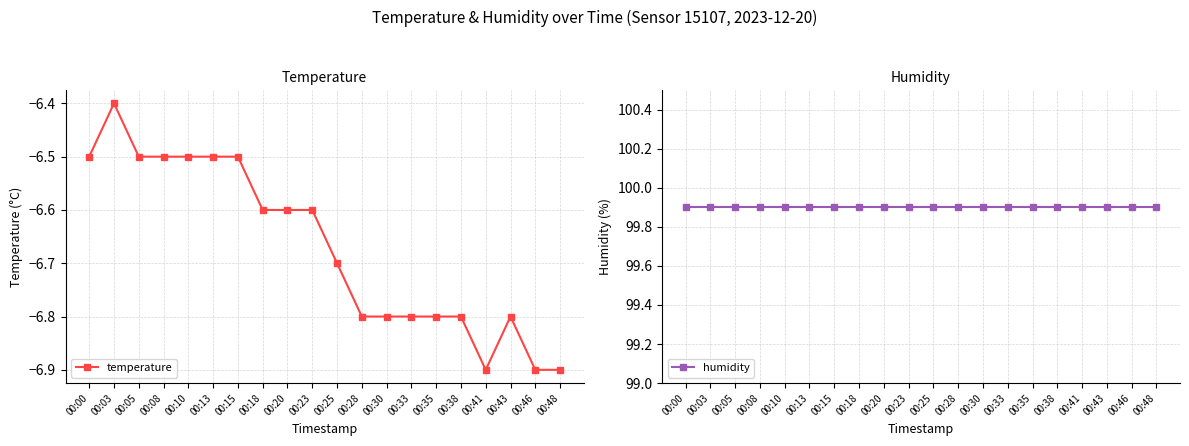

True or false: humidity and temperature cross at least once.

False